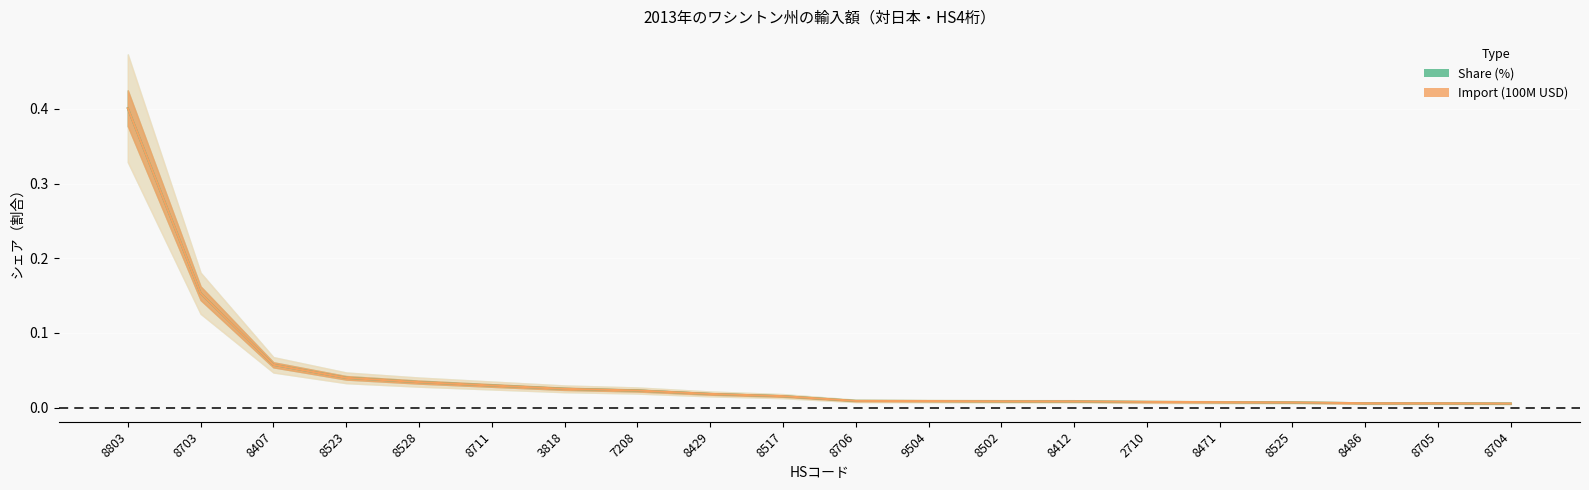

How many lines are shown in the chart?

2